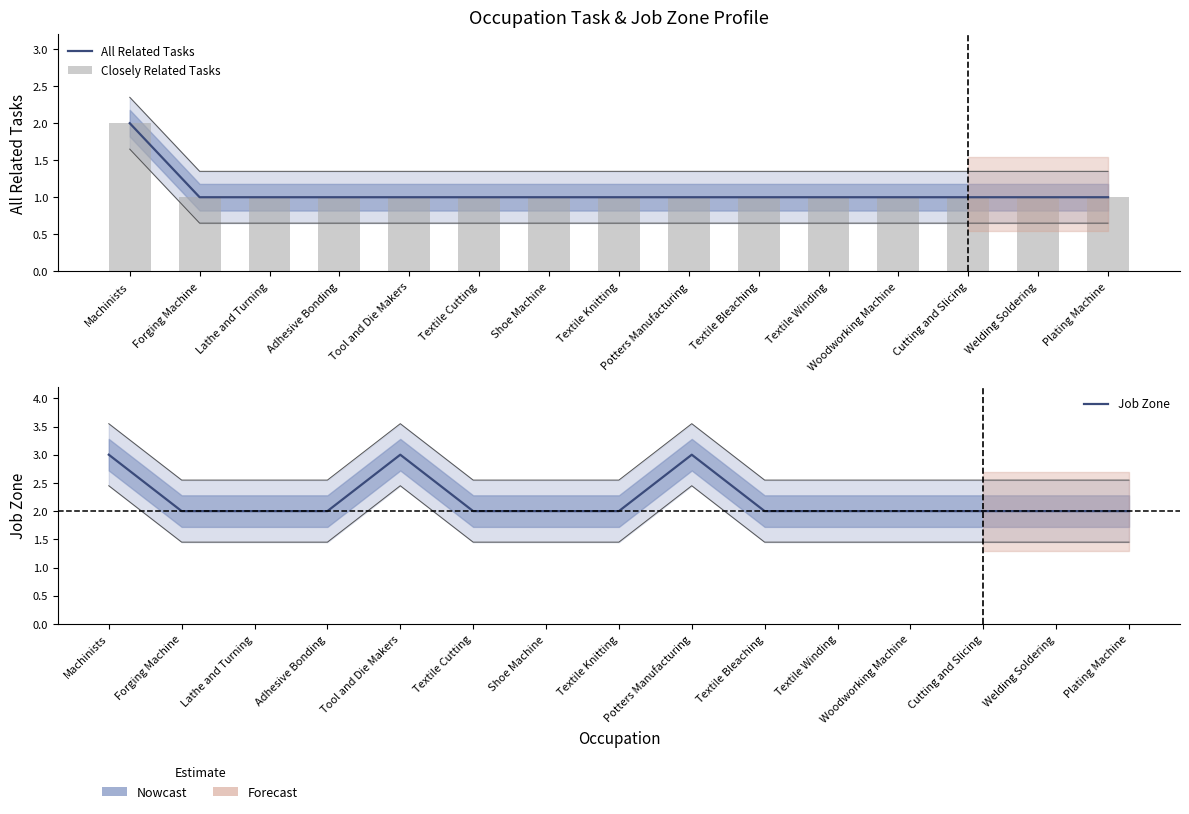

What is the label of the 8th bar from the right?

Textile Knitting